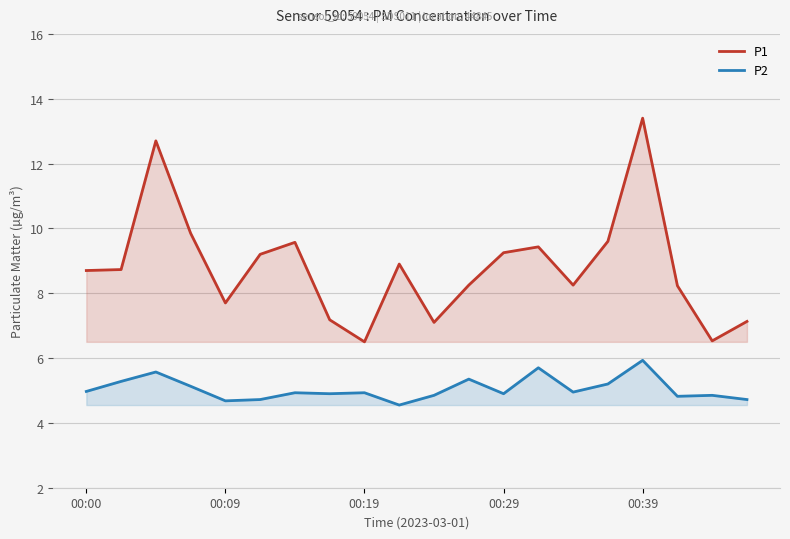

Which series has the largest range (max minus min)?

P1